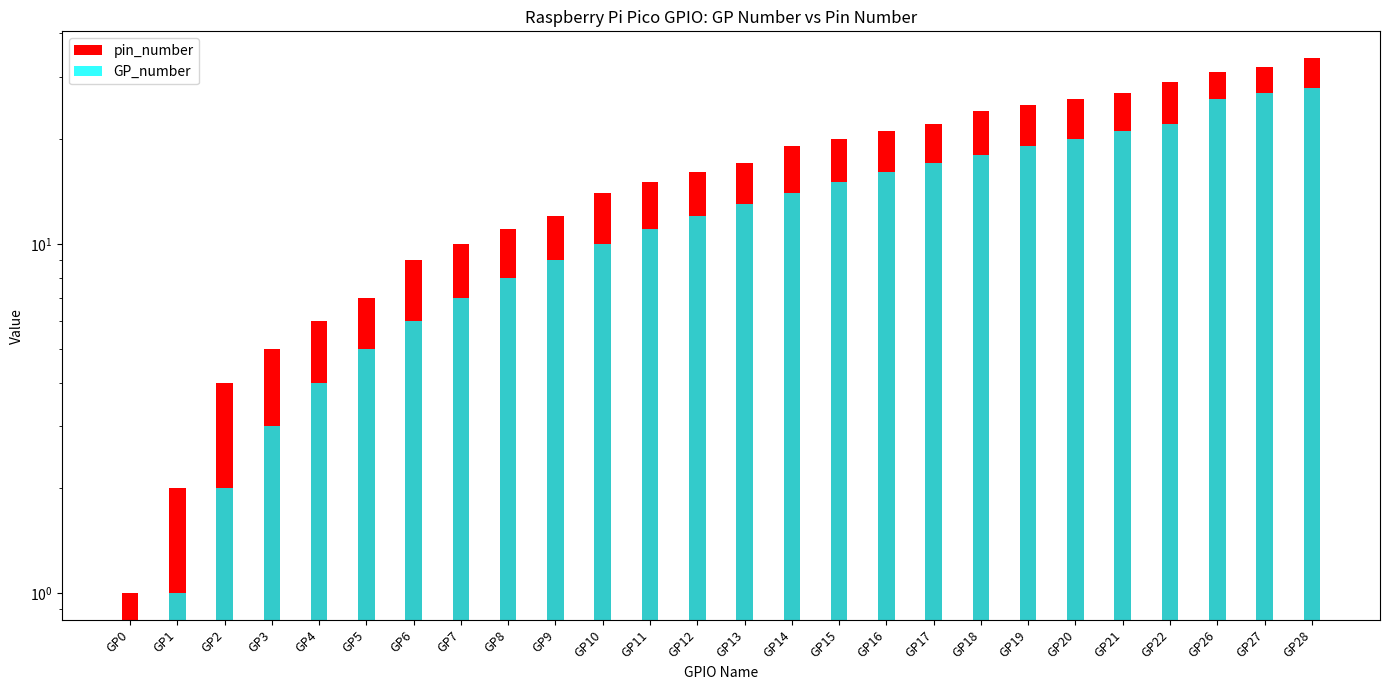

Does the chart contain stacked bars?

No